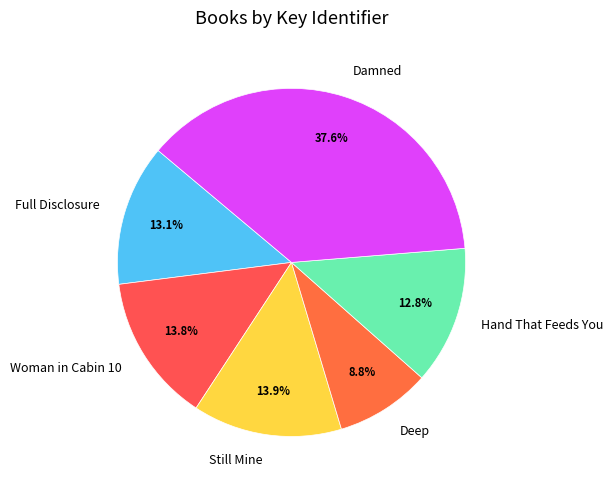

What is the total percentage of Hand That Feeds You and Full Disclosure?

25.9%